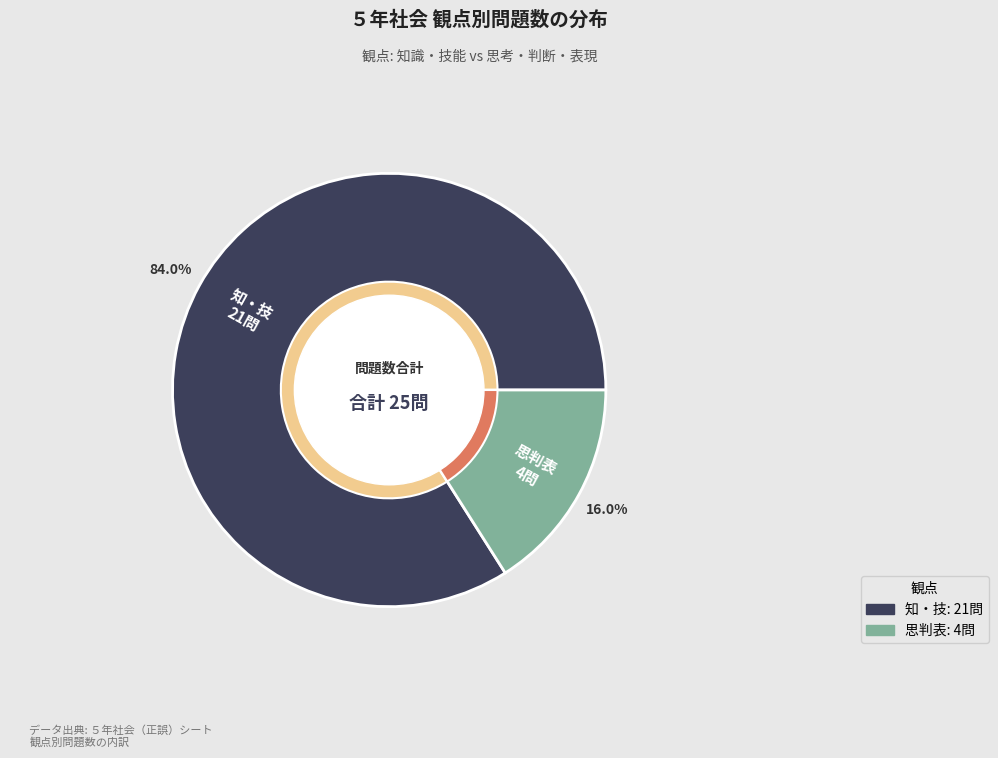

To the nearest percent, what is the difference between the largest and smallest slice percentages?

68%